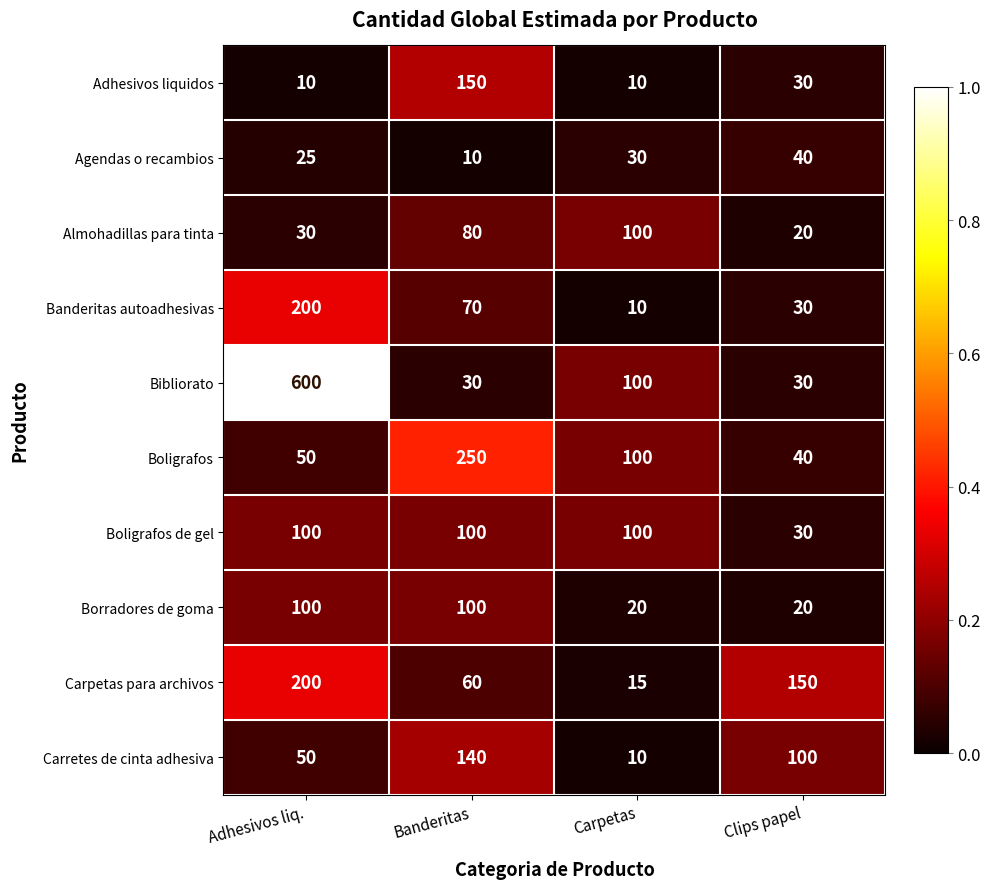

What is the spread (max minus min) of values at Carpetas?

90